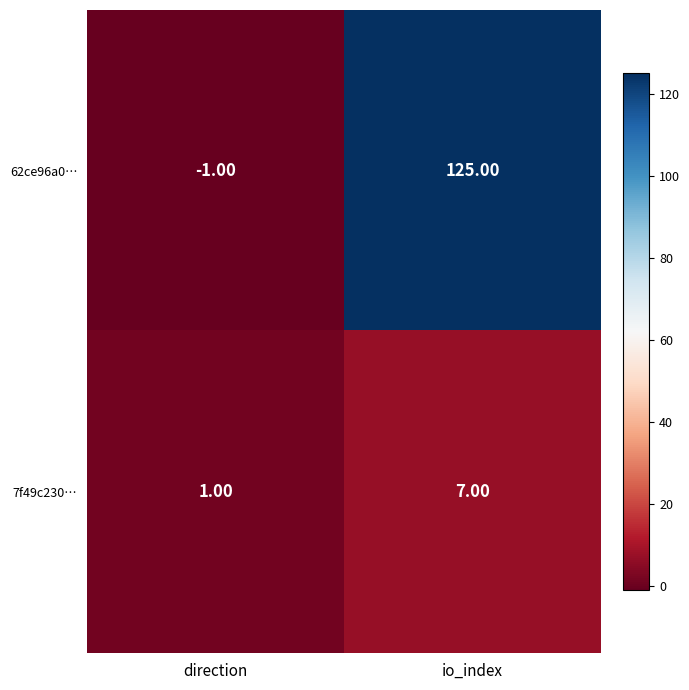

At how many categories does at least one series exceed 107?

1